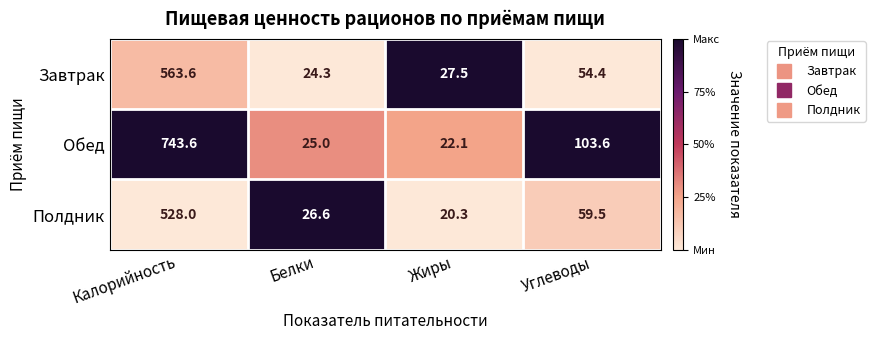

What is the average value of the Обед series?

223.6